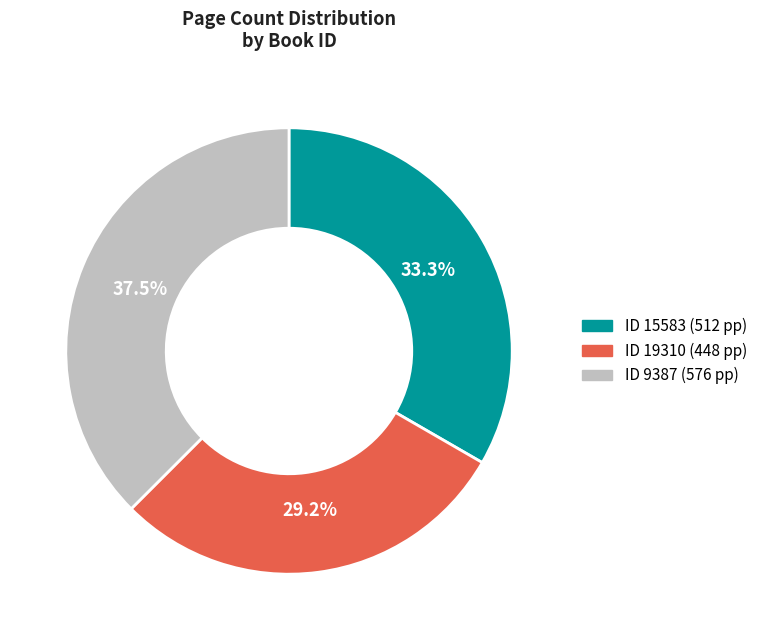

Is there any slice that represents more than half of the pie?

No